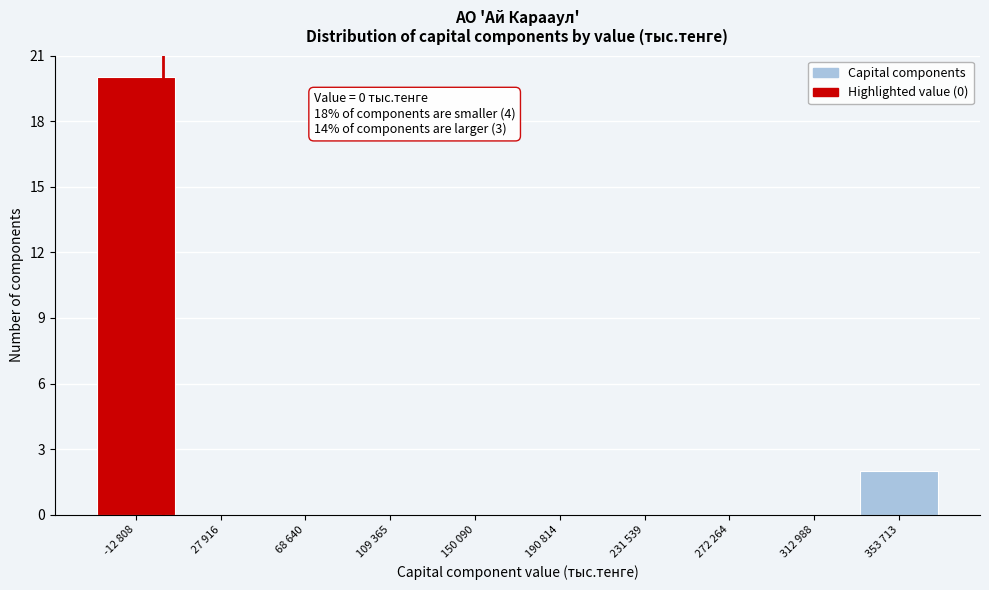

Reading right to left, extract all data points from this chart.

353 713=2	312 988=0	272 264=0	231 539=0	190 814=0	150 090=0	109 365=0	68 640=0	27 916=0	-12 808=20